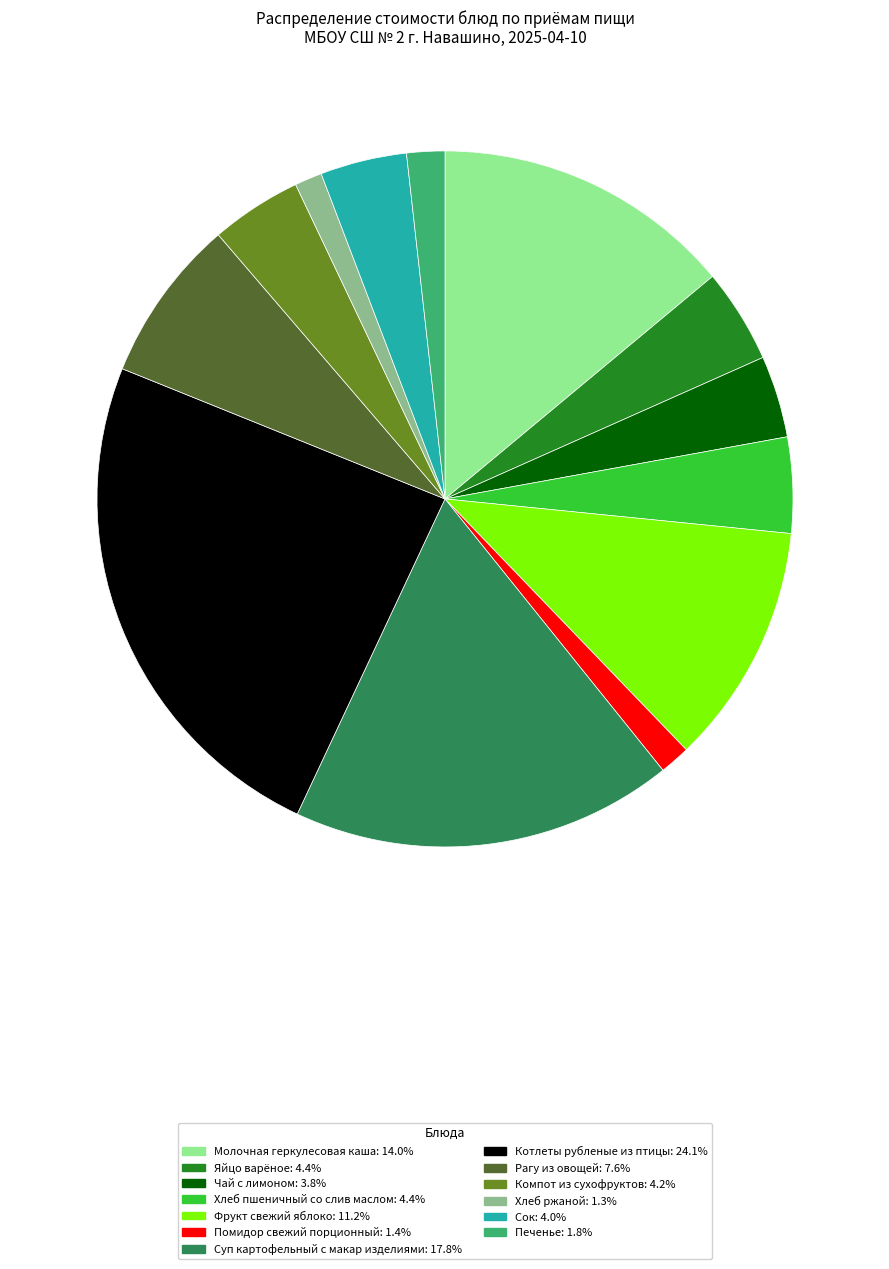

Which has a higher value, Чай с лимоном or Фрукт свежий яблоко?

Фрукт свежий яблоко